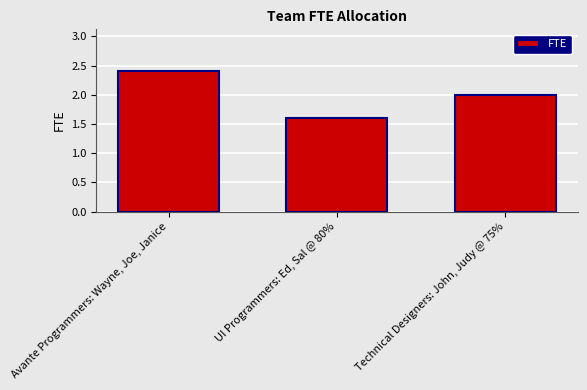

Count the number of data series in this chart.

1